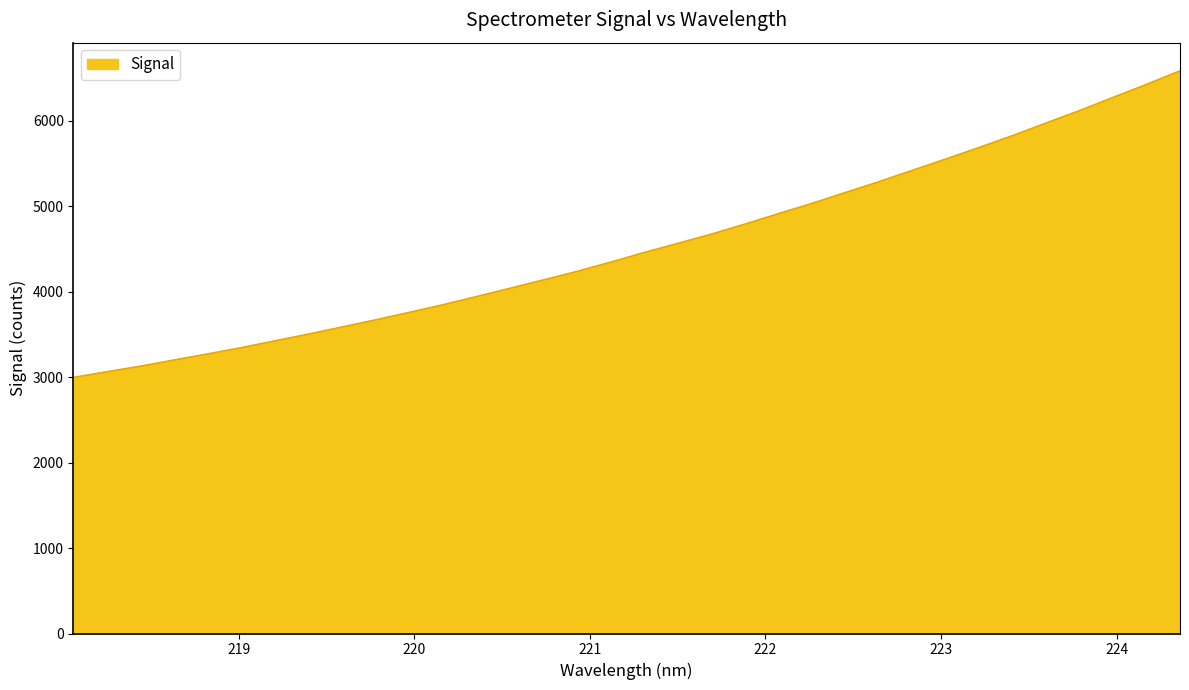

What is the minimum value shown in the chart?

2997.7